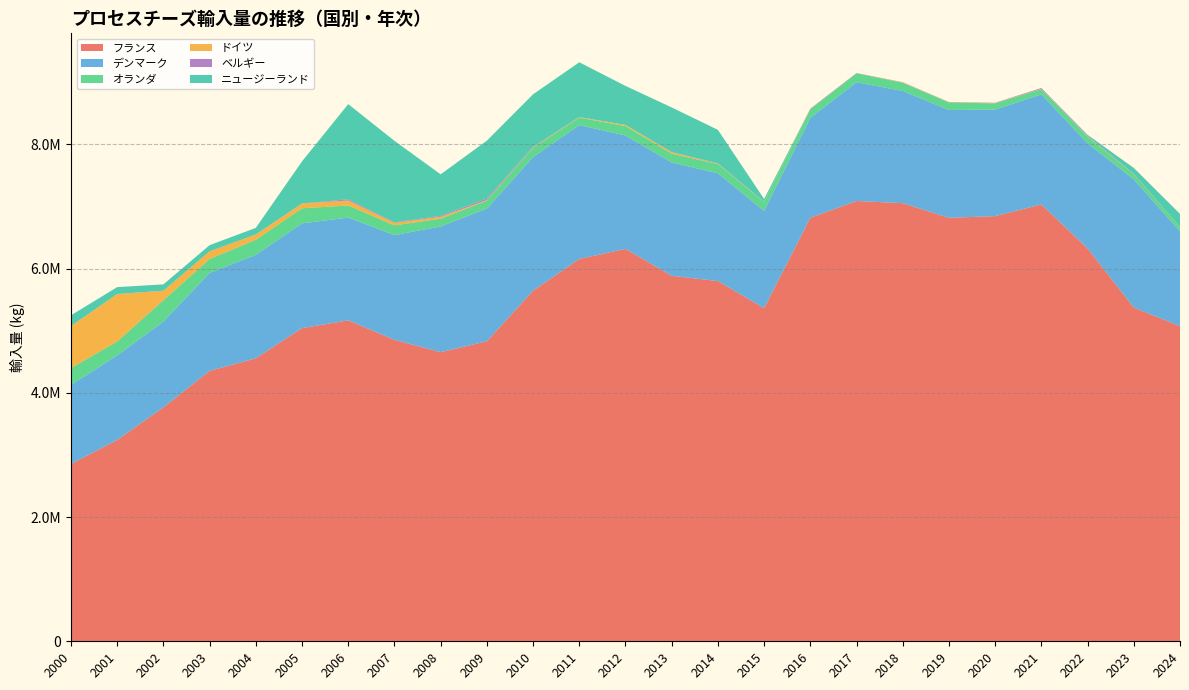

Reading left to right, transcribe all the data shown in this chart.

フランス: 2000=2853413	2001=3240943	2002=3765358	2003=4353360	2004=4556044	2005=5041748	2006=5167371	2007=4852462	2008=4654652	2009=4830219	2010=5644044	2011=6154542	2012=6317590	2013=5884210	2014=5798853	2015=5363277	2016=6817381	2017=7088314	2018=7052919	2019=6817506	2020=6844639	2021=7032408	2022=6324703	2023=5373238	2024=5072956
デンマーク: 2000=1274062	2001=1360585	2002=1382439	2003=1576159	2004=1664201	2005=1686319	2006=1654572	2007=1686691	2008=2023731	2009=2136271	2010=2151710	2011=2156062	2012=1825091	2013=1824202	2014=1735390	2015=1565667	2016=1609398	2017=1912633	2018=1806660	2019=1735851	2020=1715120	2021=1773140	2022=1691220	2023=2063400	2024=1526780
オランダ: 2000=271237	2001=224564	2002=342309	2003=225393	2004=244229	2005=242526	2006=194286	2007=156563	2008=124847	2009=128872	2010=150119	2011=119443	2012=151796	2013=141018	2014=148759	2015=141747	2016=136920	2017=142938	2018=132437	2019=121162	2020=99530	2021=84823	2022=108119	2023=81242	2024=66396
ドイツ: 2000=676666	2001=764569	2002=153719	2003=122961	2004=84347	2005=78075	2006=80202	2007=40808	2008=30977	2009=8294	2010=5559	2011=7237	2012=18823	2013=23618	2014=6679	2015=2572	2016=2232	2017=1984	2018=6603	2019=4465	2020=4102	2021=5725	2022=4662	2023=2483	2024=1927
ベルギー: 2000=650	2001=253	2002=525	2003=0	2004=0	2005=0	2006=18425	2007=6000	2008=13425	2009=24400	2010=11075	2011=2025	2012=0	2013=3000	2014=5980	2015=3000	2016=9000	2017=3000	2018=3000	2019=3000	2020=6000	2021=11660	2022=10500	2023=6000	2024=0
ニュージーランド: 2000=171912	2001=110810	2002=101571	2003=99276	2004=106615	2005=677236	2006=1533302	2007=1314108	2008=670104	2009=930987	2010=843247	2011=881936	2012=627491	2013=718409	2014=537680	2015=44127	2016=0	2017=0	2018=0	2019=0	2020=0	2021=0	2022=14419	2023=94337	2024=212498